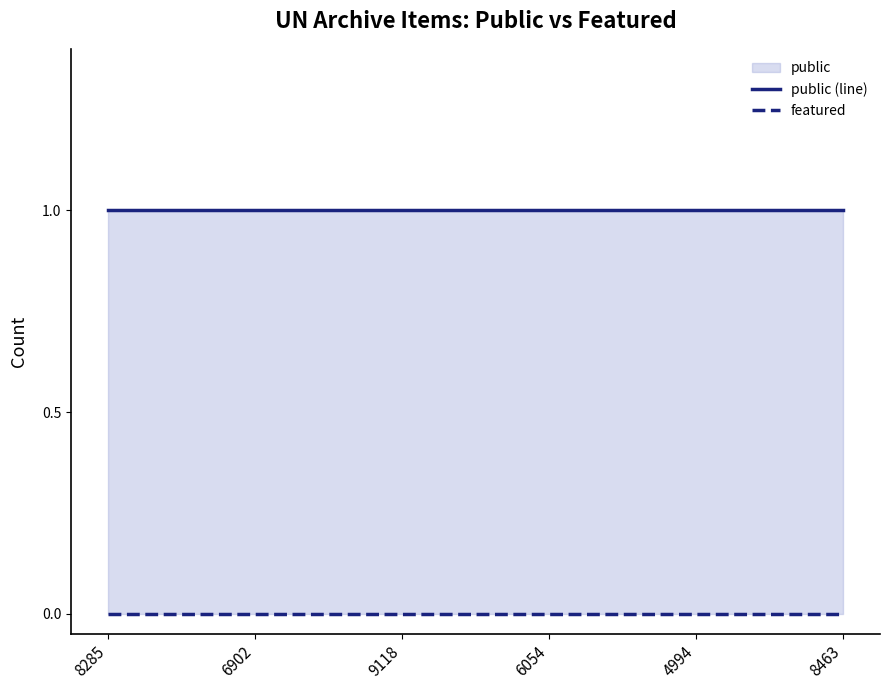

True or false: public (line) has more than 0 interior local peaks.

False